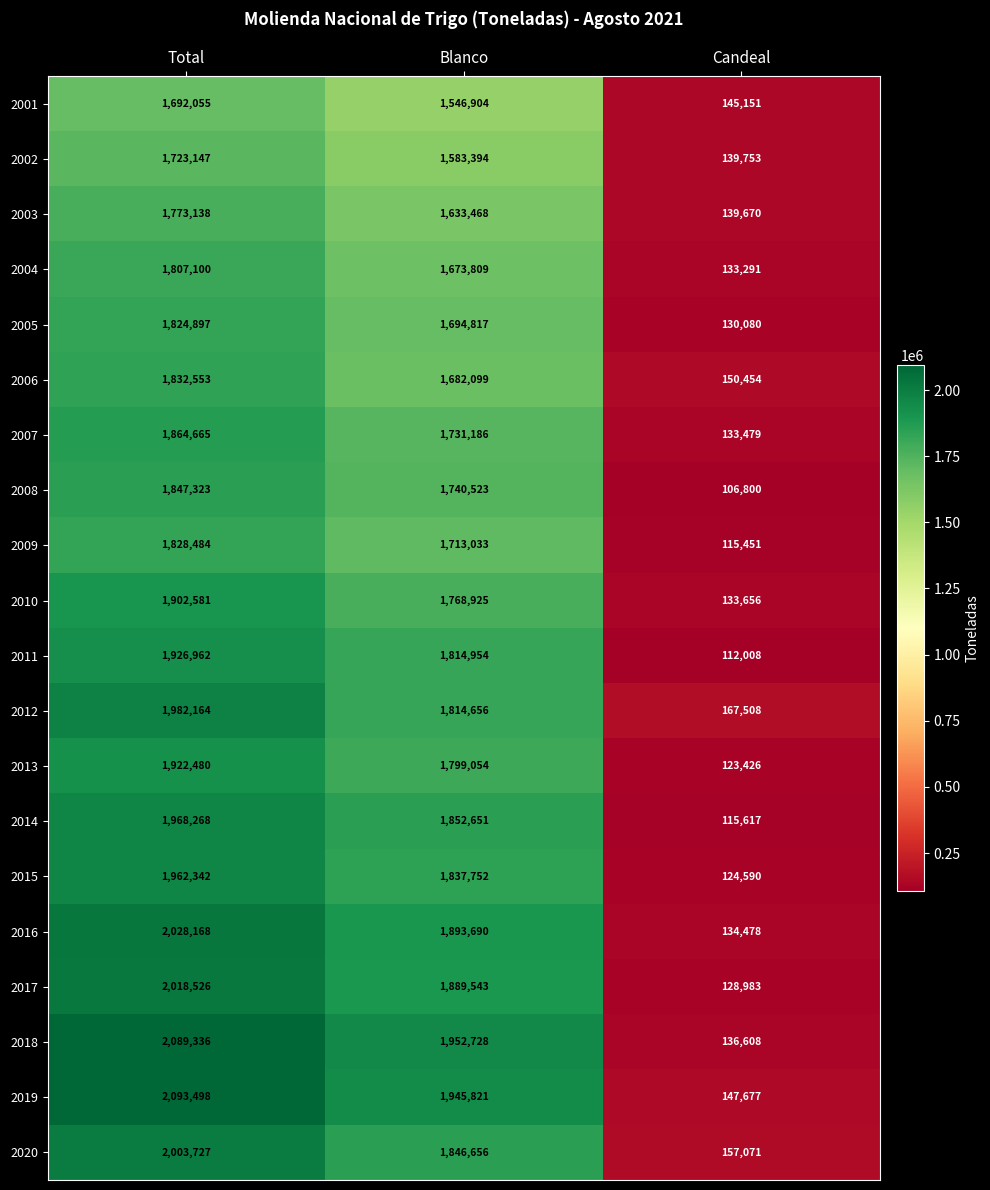

How many series are shown in this chart?

20